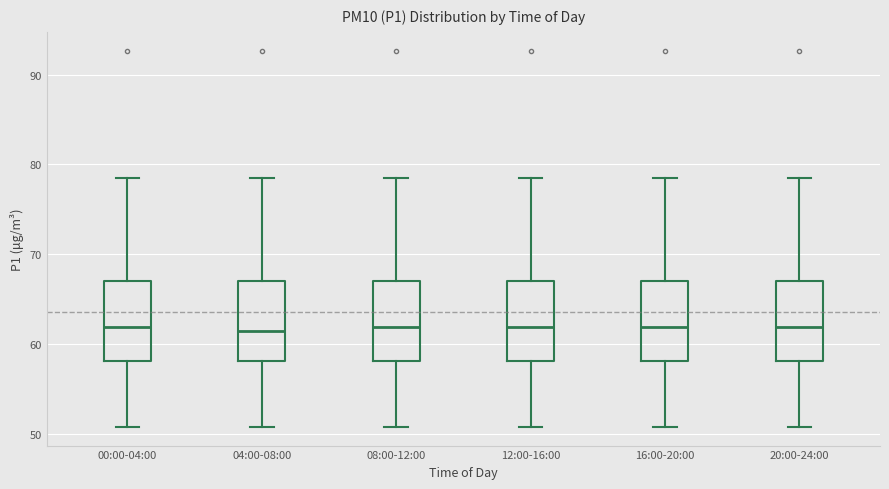

Where does the median line of the box for 04:00-08:00 sit on the y-axis? The values are not printed on the chart, so give them approximately, as read against the axis.

61